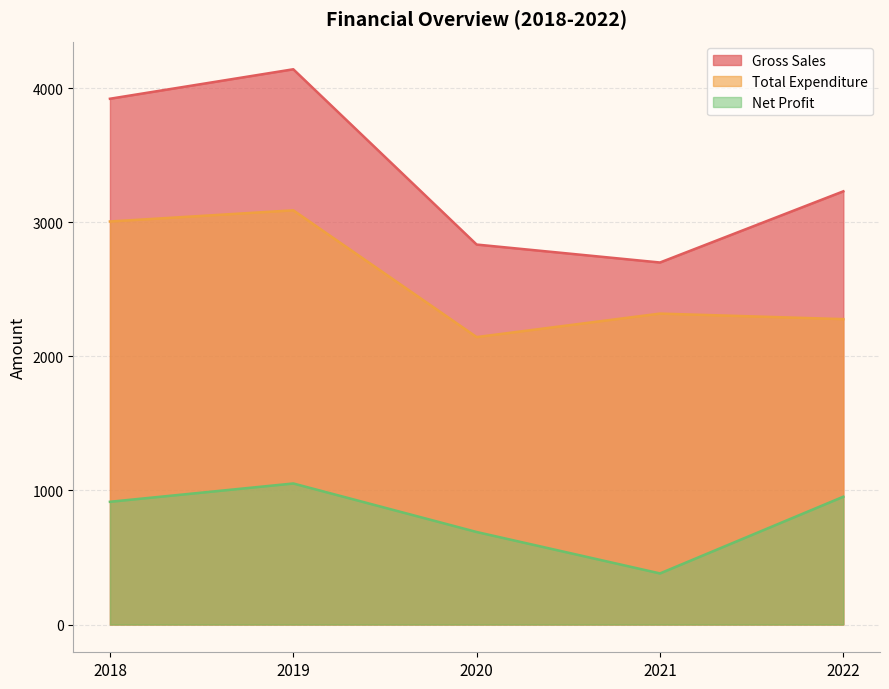

What is the sum of all Net Profit values?

3990.4